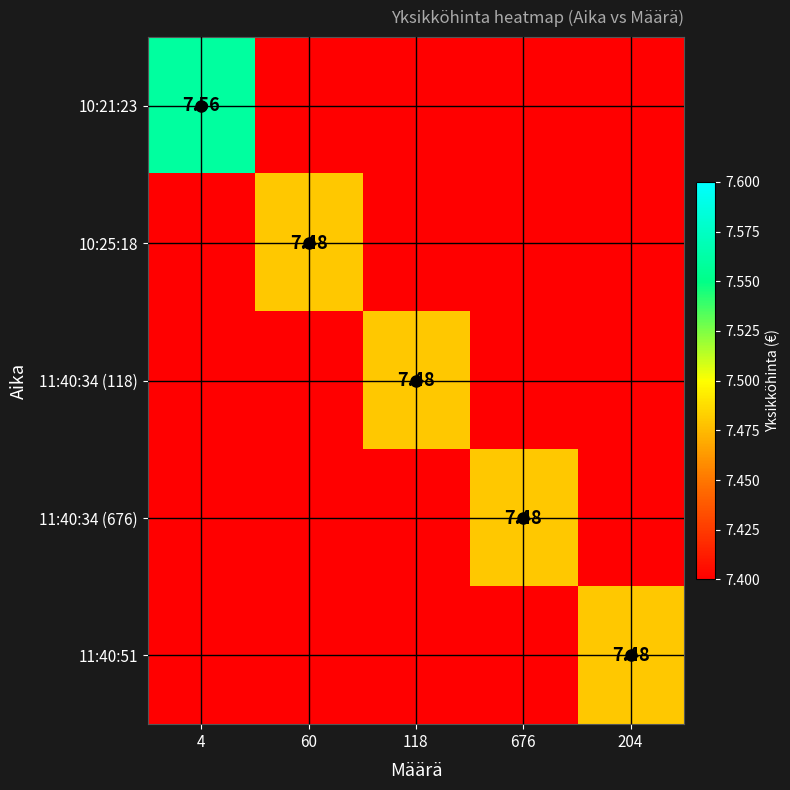

Where is 11:40:34 (118) nearest to the value 7?

4